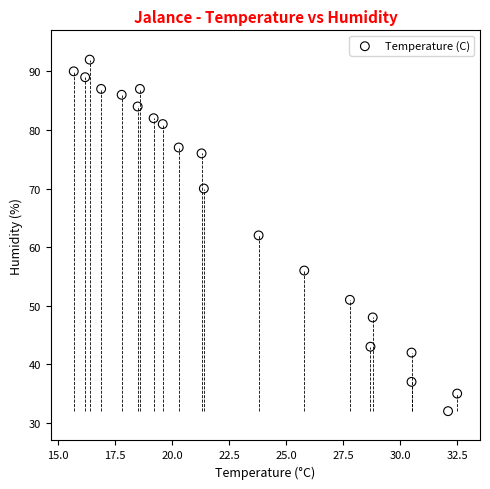

What is the range of Y values (max minus min)?

60